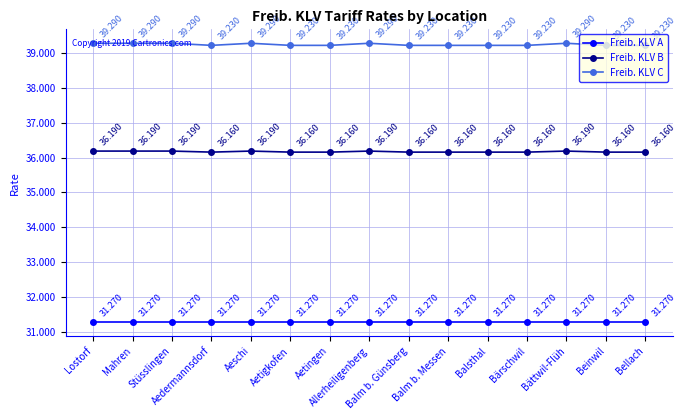

Which series has the largest range (max minus min)?

Freib. KLV C